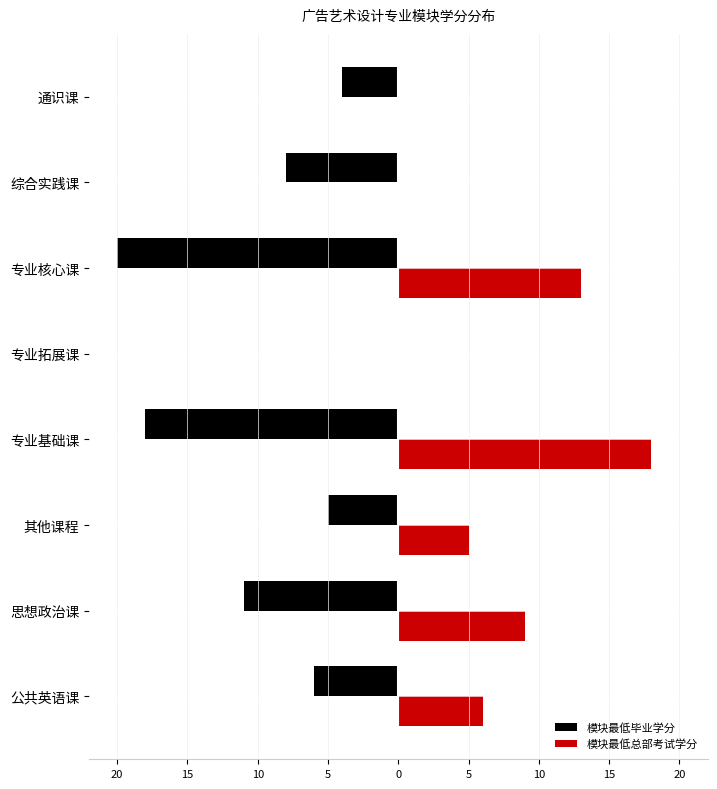

What are all the series names shown in the legend?

模块最低毕业学分, 模块最低总部考试学分